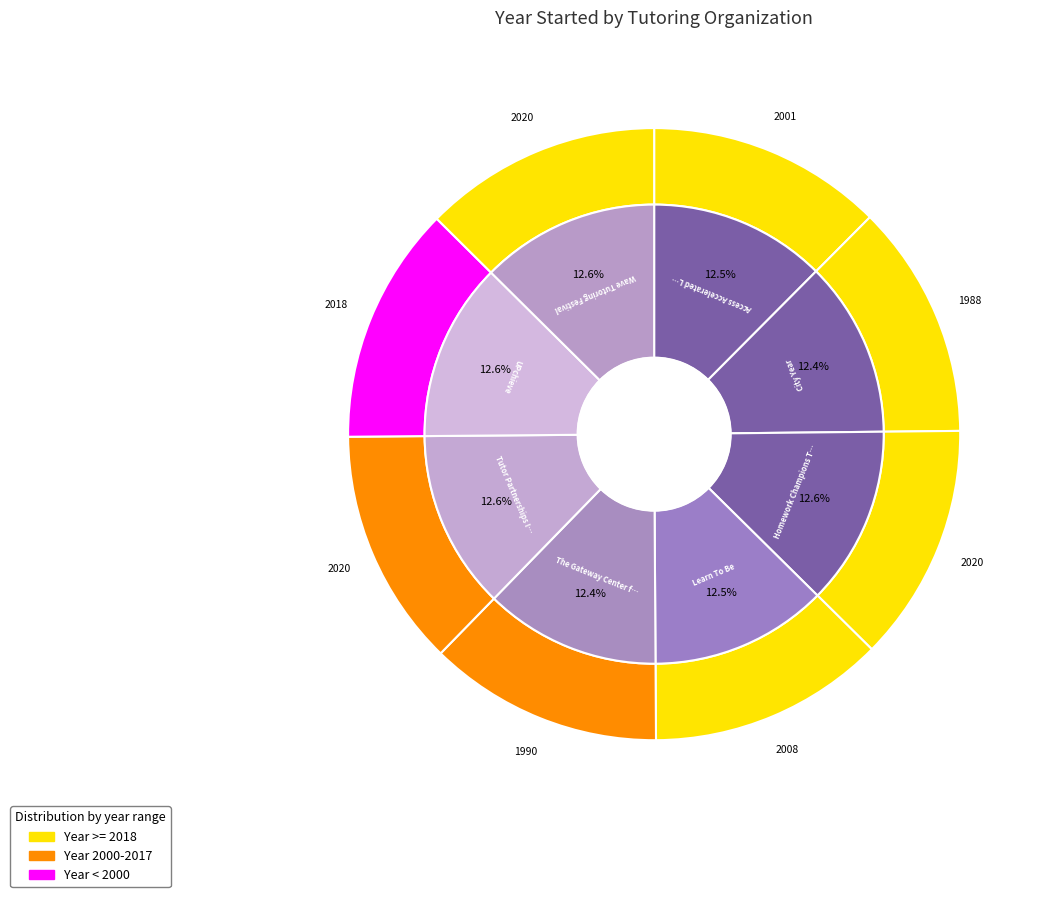

Which slice is the largest?

Homework Champions Tutoring